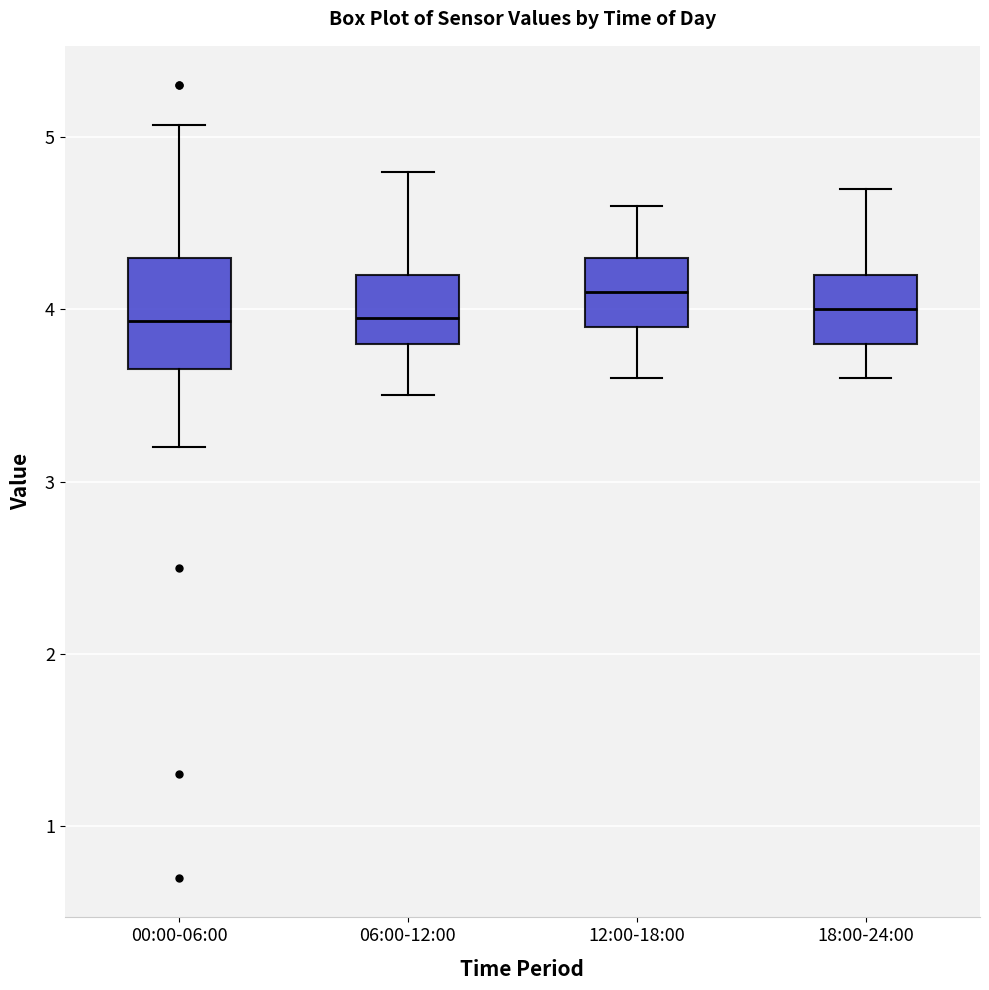

Where does the lower whisker of the box for 06:00-12:00 end on the y-axis? The values are not printed on the chart, so give them approximately, as read against the axis.

3.5